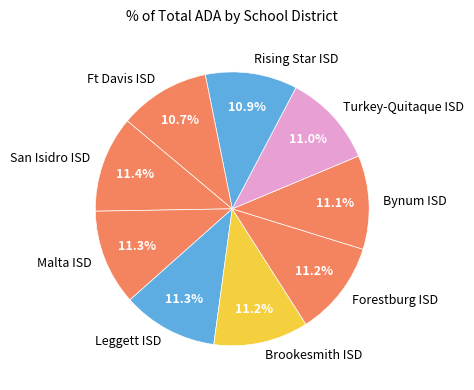

Count the number of slices in the pie.

9